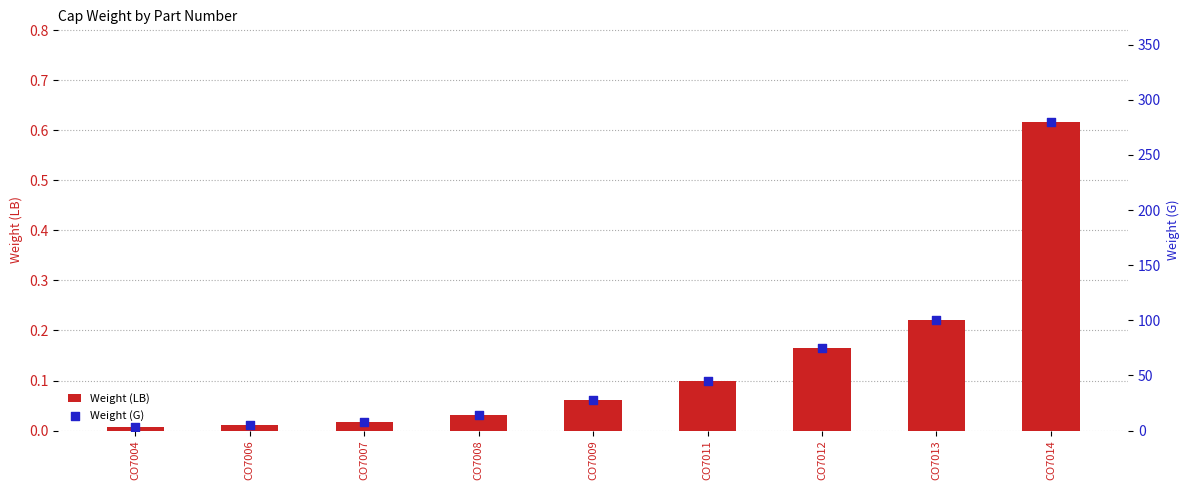

At which category is the sum across all series the highest?

CO7014